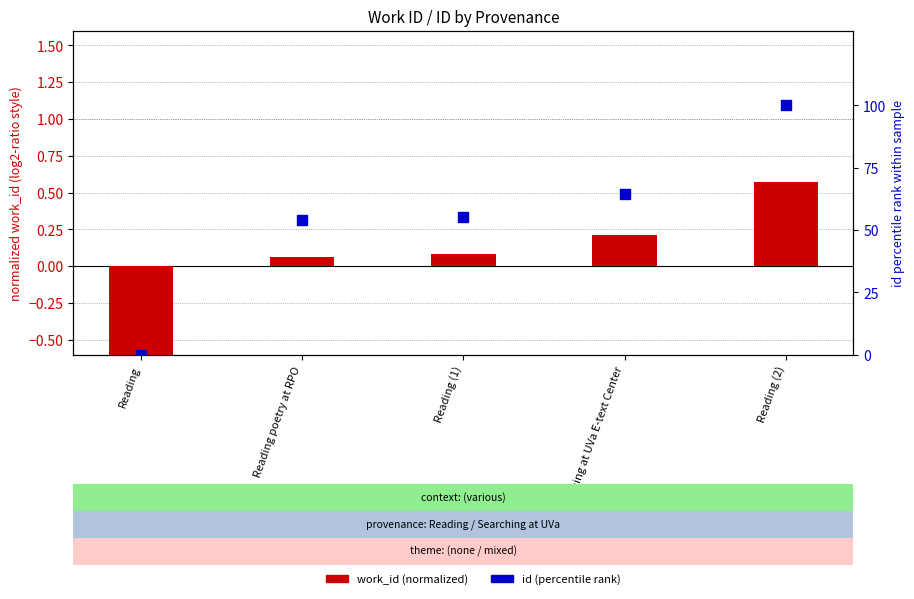

At how many categories does at least one series exceed 83?

1